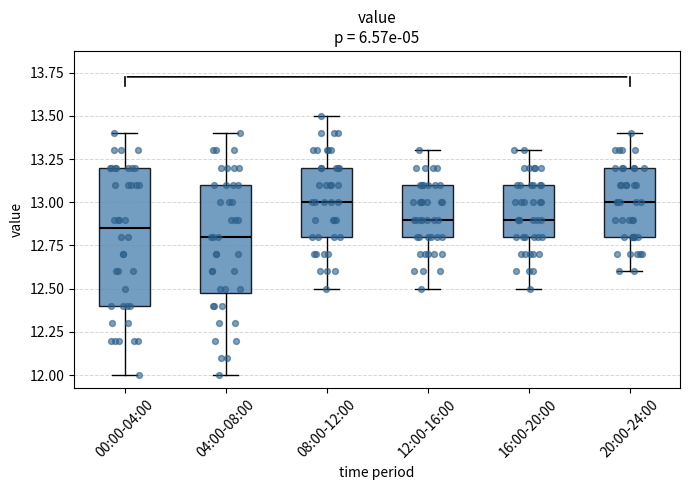

Where is the upper edge of the box for 00:00-04:00 on the y-axis? The values are not printed on the chart, so give them approximately, as read against the axis.

13.20